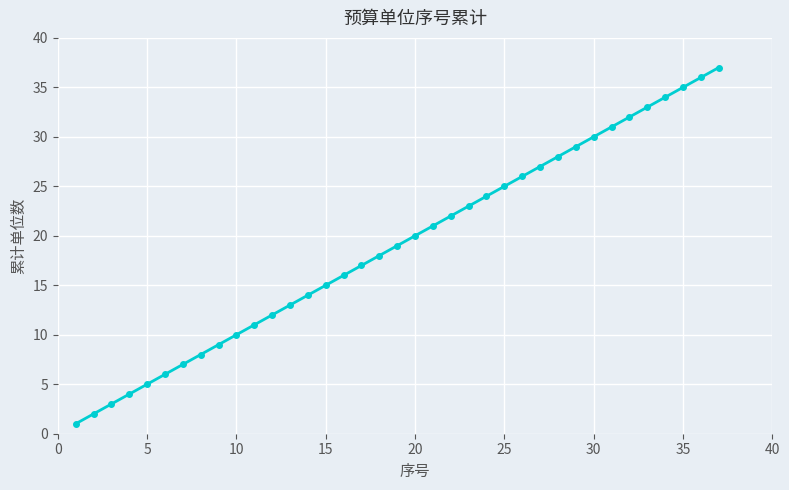

How many lines are shown in the chart?

1